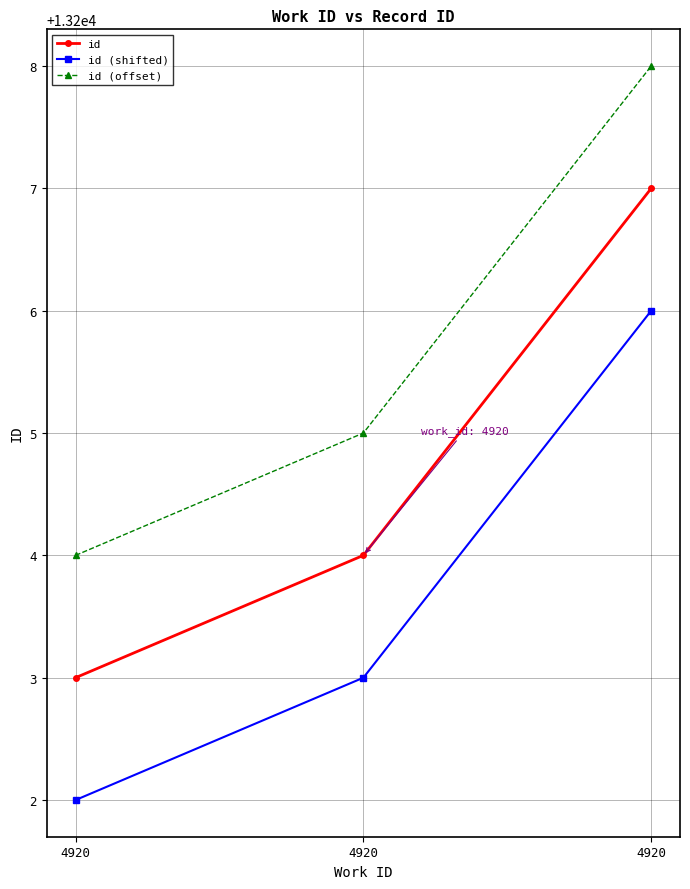

What is the maximum value for id?

13207